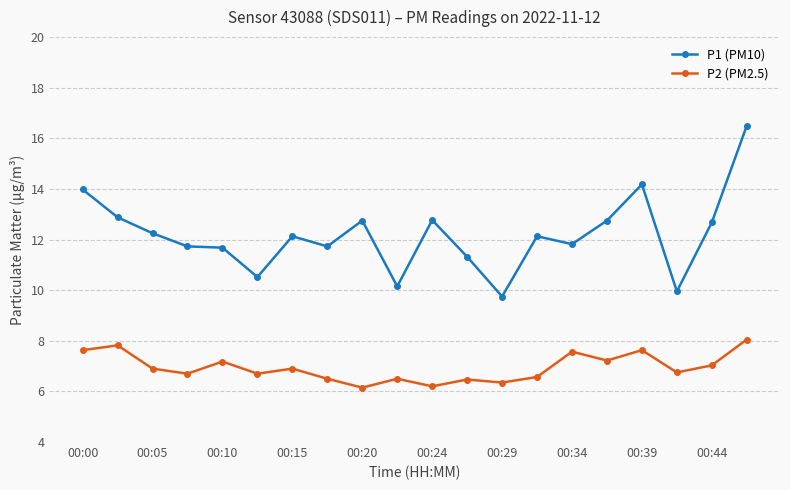

Which series has the largest range (max minus min)?

P1 (PM10)